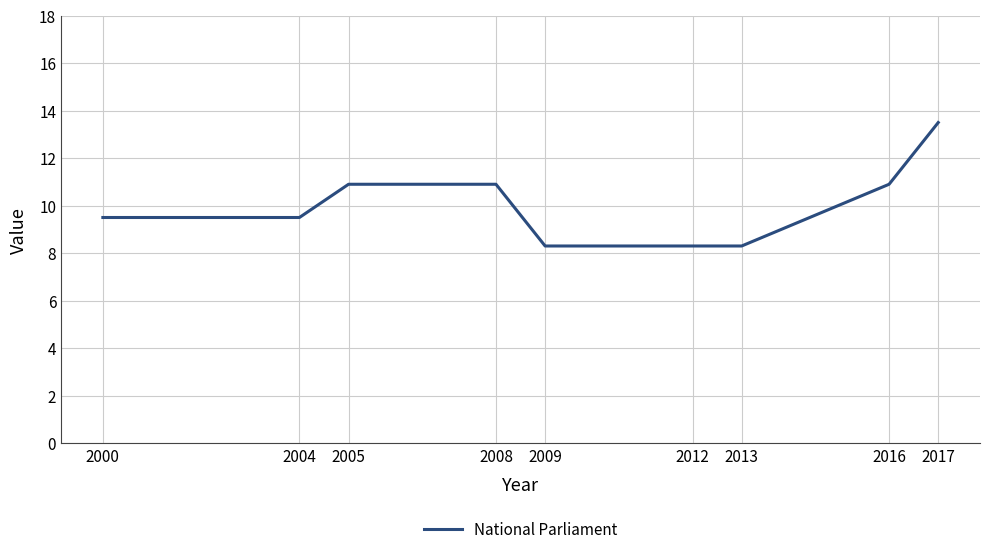

What is the smallest value displayed?

8.3